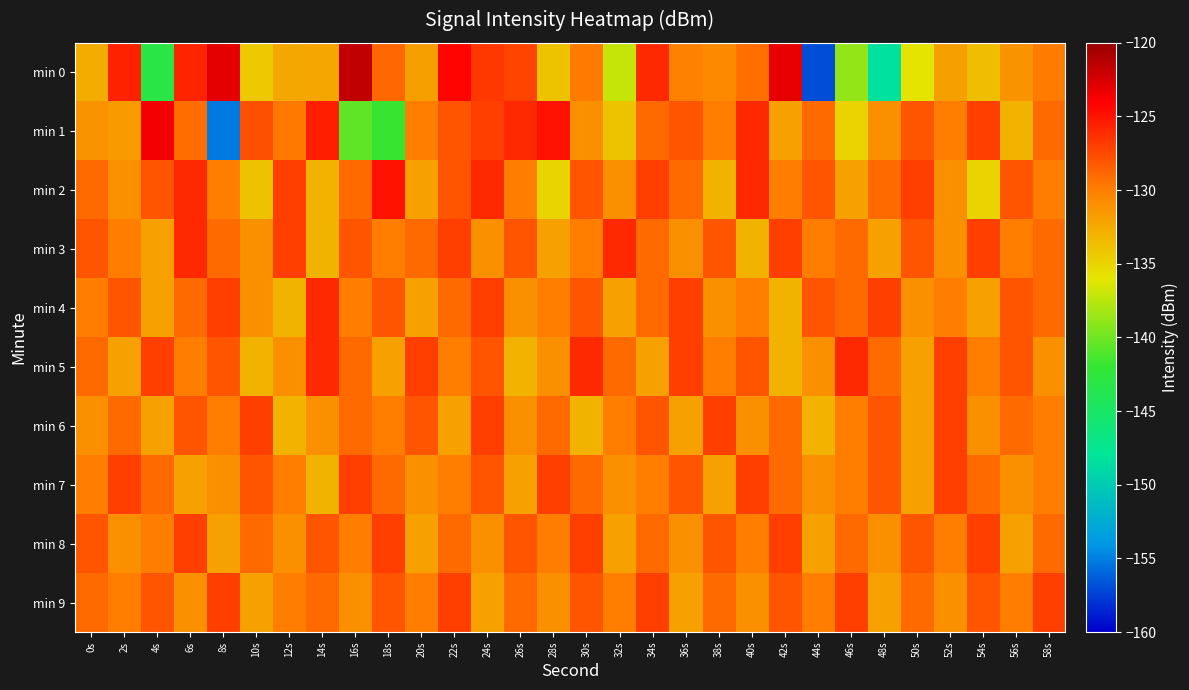

List the series in order of their peak value, lowest first.

min 6, min 7, min 8, min 9, min 3, min 4, min 5, min 2, min 1, min 0